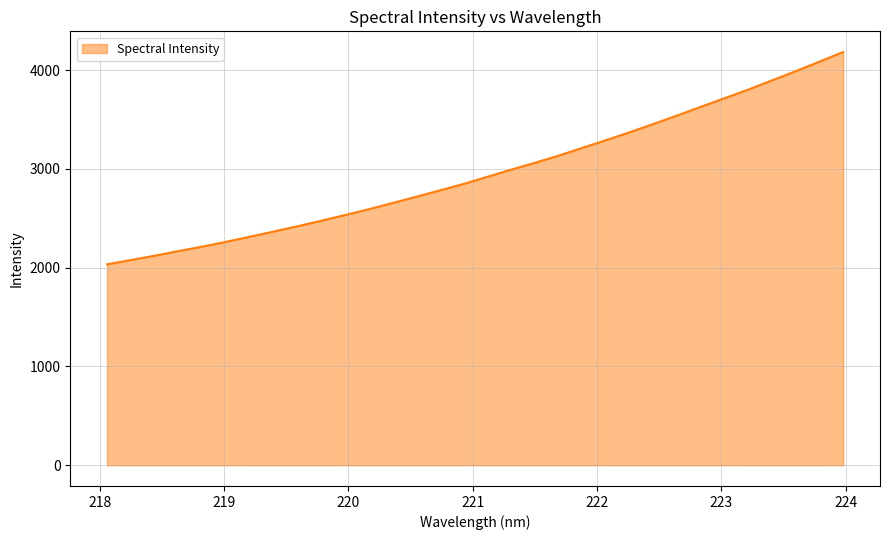

What is the difference between the second highest and second lowest values?

2007.7